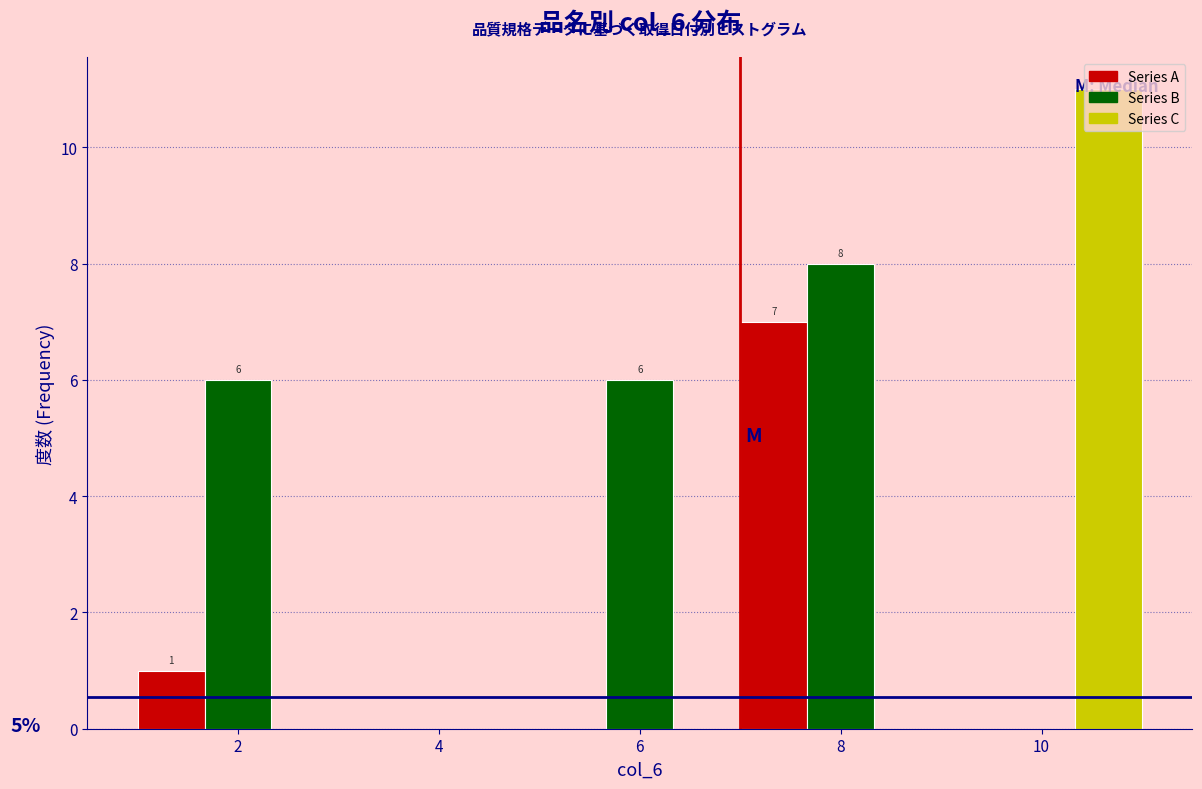

Around what value on the x-axis is the tallest bar? Give the approximate position of its centre, as read against the axis.

10.6